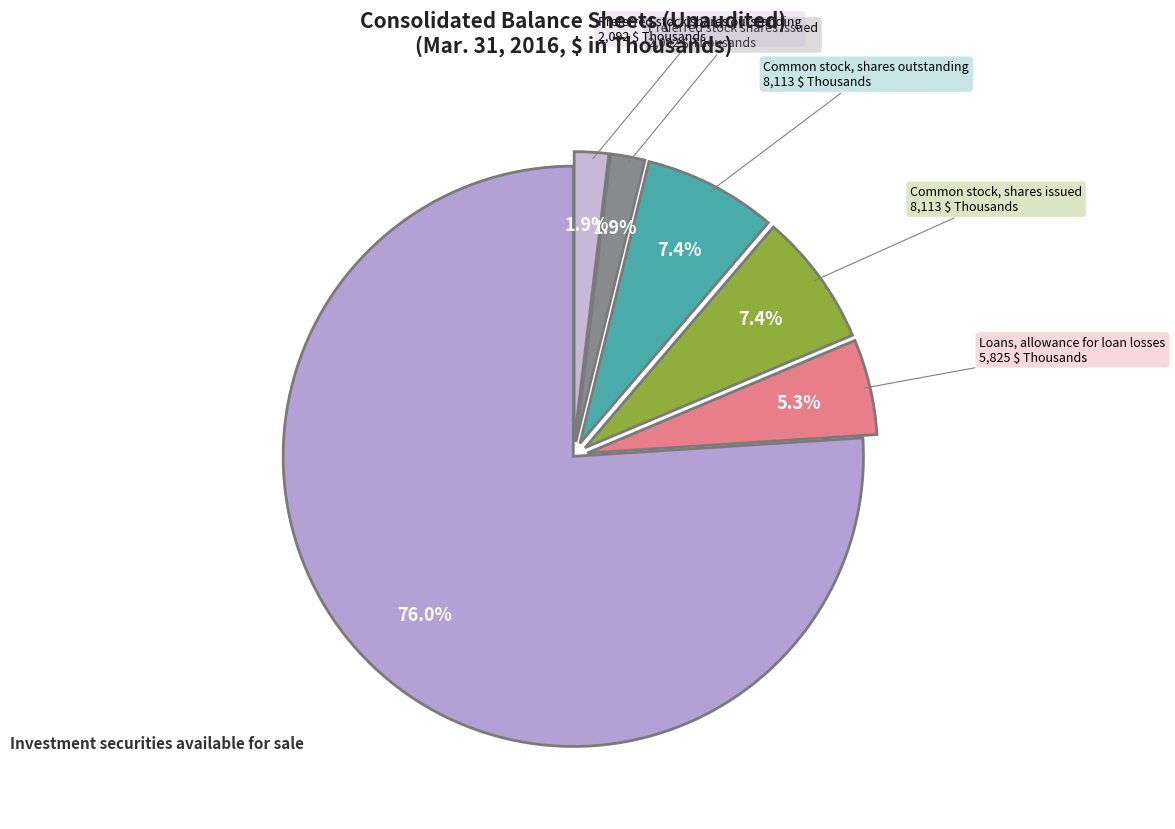

Rank the categories by value from lowest to highest.

Preferred stock shares issued, Preferred stock shares outstanding, Loans, allowance for loan losses, Common stock, shares issued, Common stock, shares outstanding, Investment securities available for sale